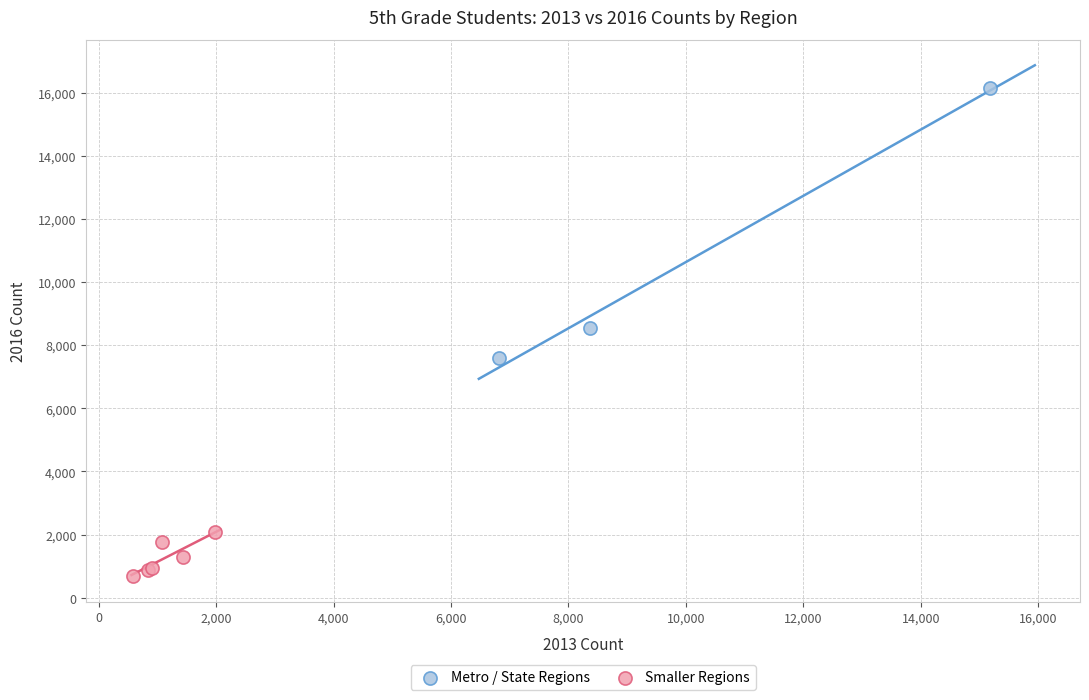

Which series has the largest Y range (max minus min)?

Metro / State Regions